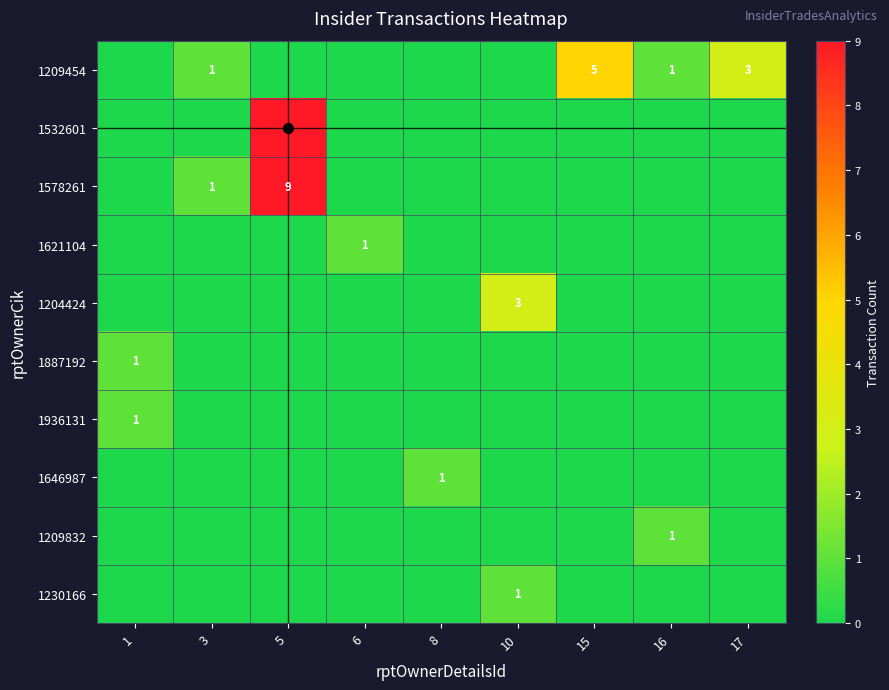

Is it true that 1209454 equals 5 at 15?

True